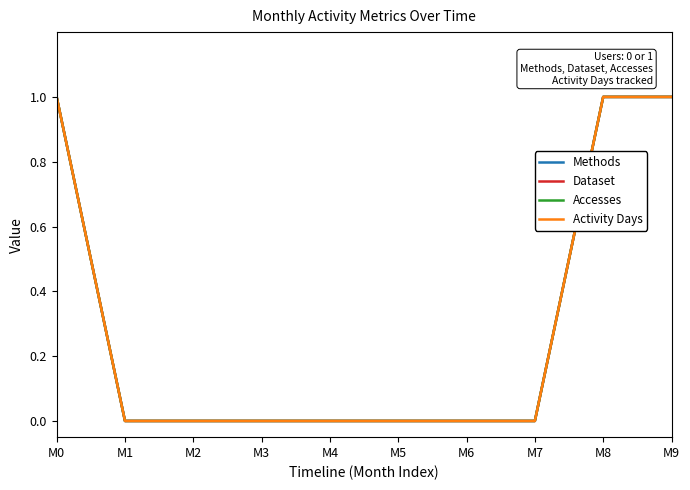

True or false: Methods and Dataset cross at least once.

False